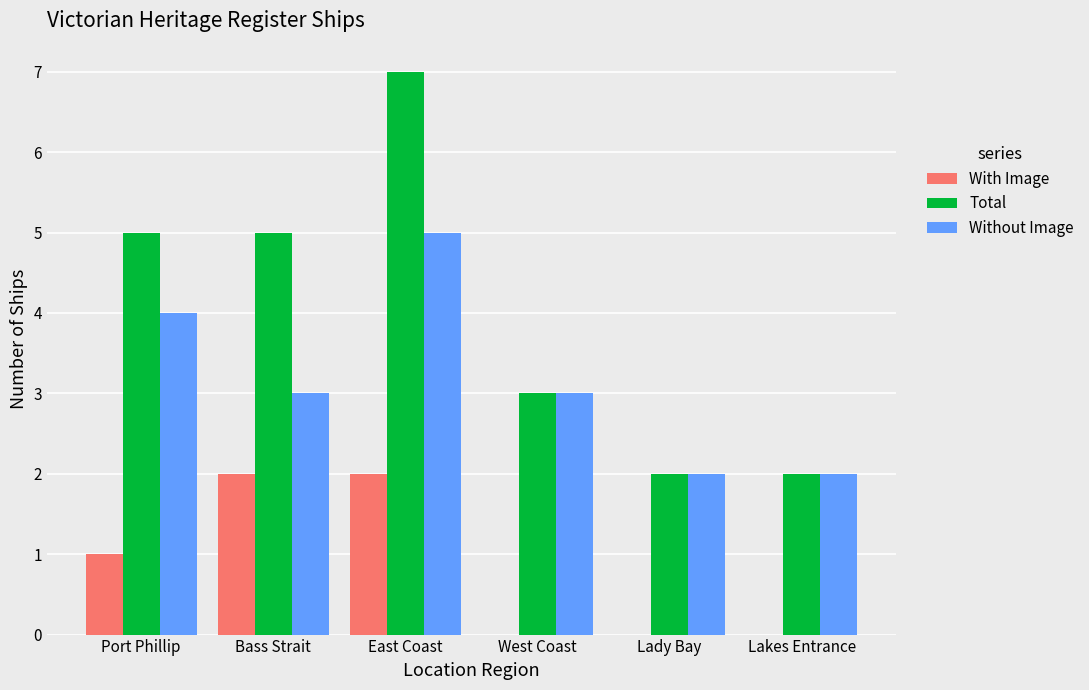

The Without Image series shows 4 at Port Phillip. True or false?

True